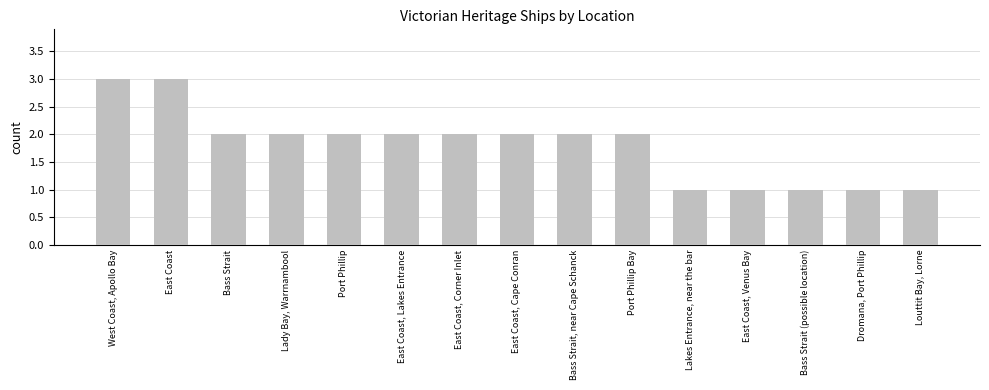

What is the sum of the values at East Coast, Lakes Entrance and Lakes Entrance, near the bar?

3